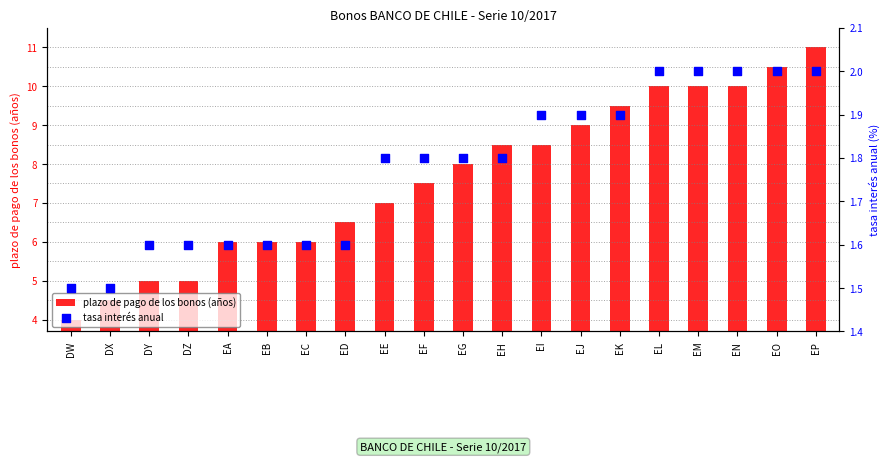

At how many categories does at least one series exceed 1?

20